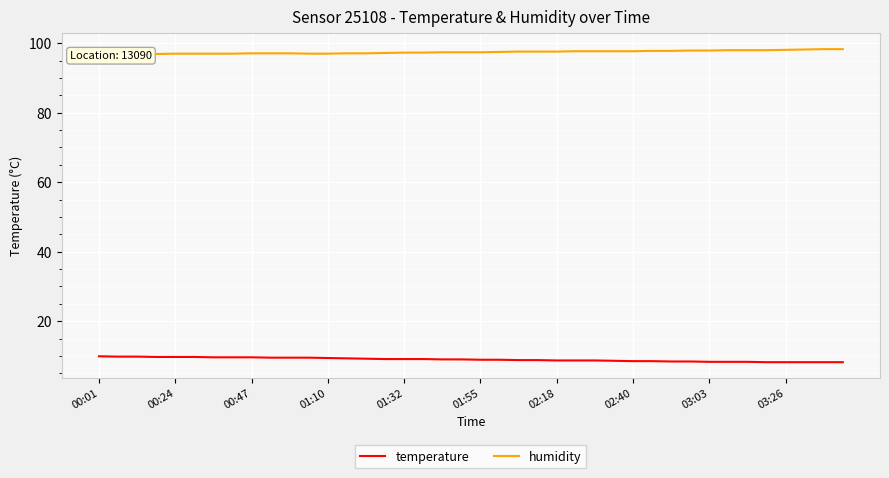

What is the difference between the maximum and minimum values in the temperature series?

1.7